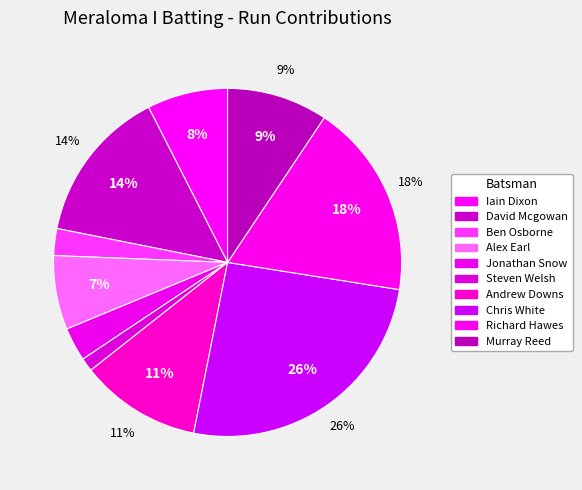

Is it true that Murray Reed is 9% of the pie?

True